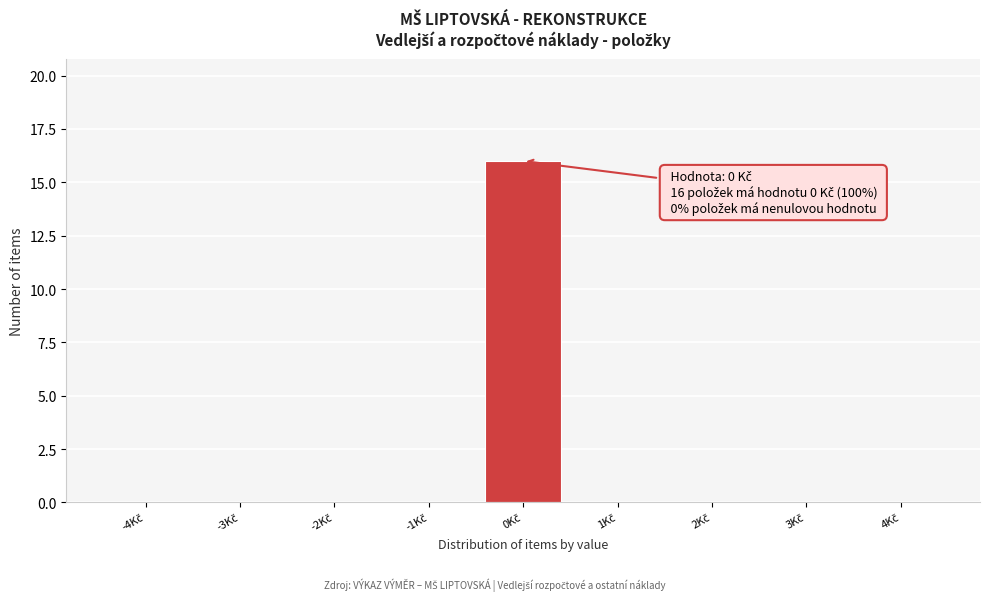

Which range on the x-axis has the tallest bar?

-0.5 to 0.5